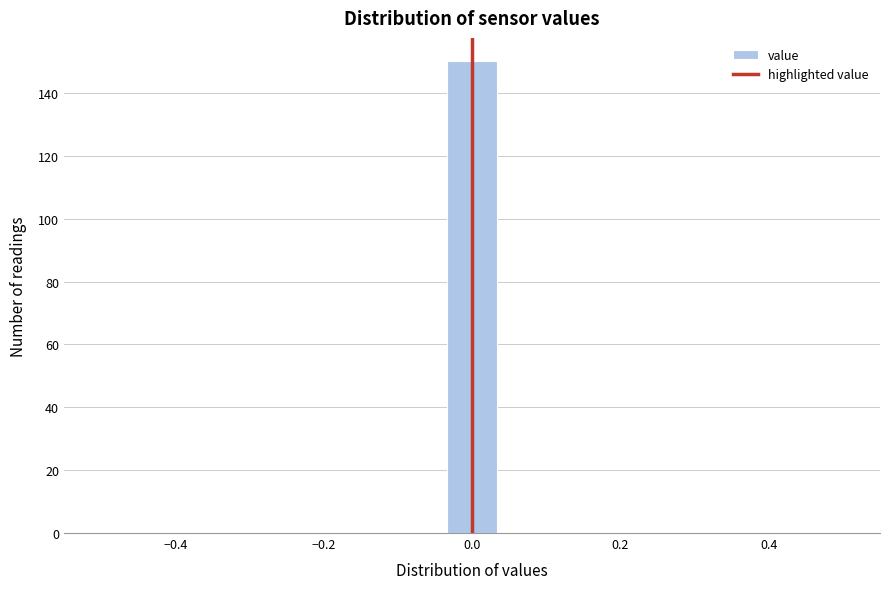

Around what value on the x-axis is the tallest bar? Give the approximate position of its centre, as read against the axis.

0.00